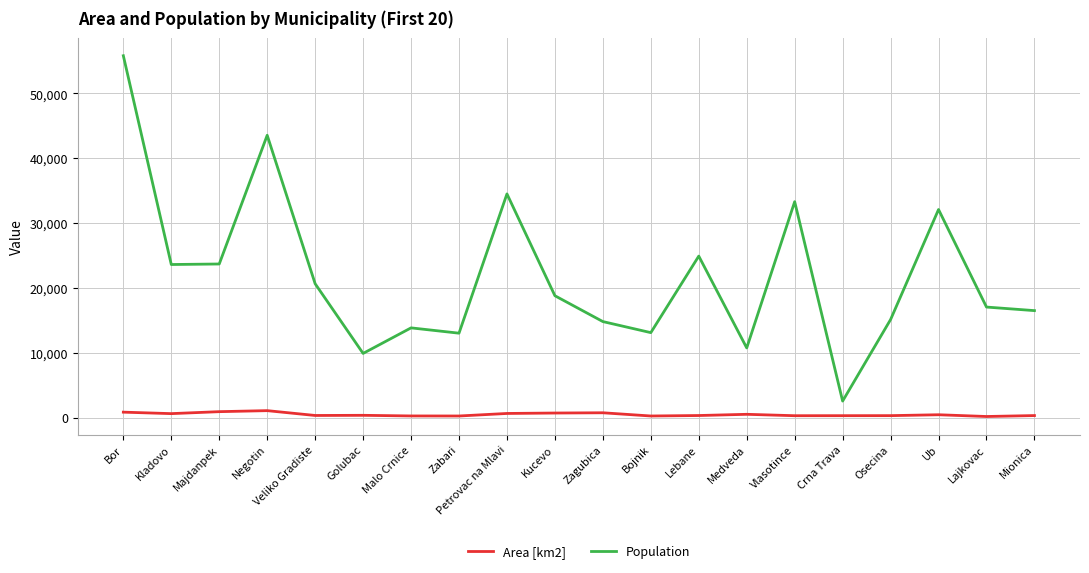

At how many categories does at least one series exceed 52703?

1